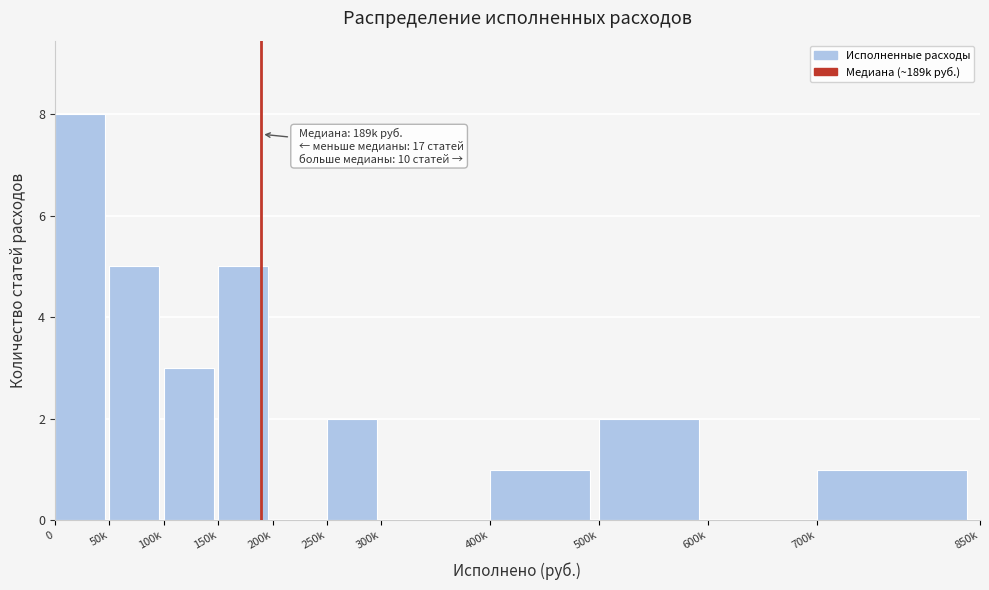

Reading right to left, what are all the values shown in this chart?

700k=1	600k=0	500k=2	400k=1	300k=0	250k=2	200k=0	150k=5	100k=3	50k=5	0=8